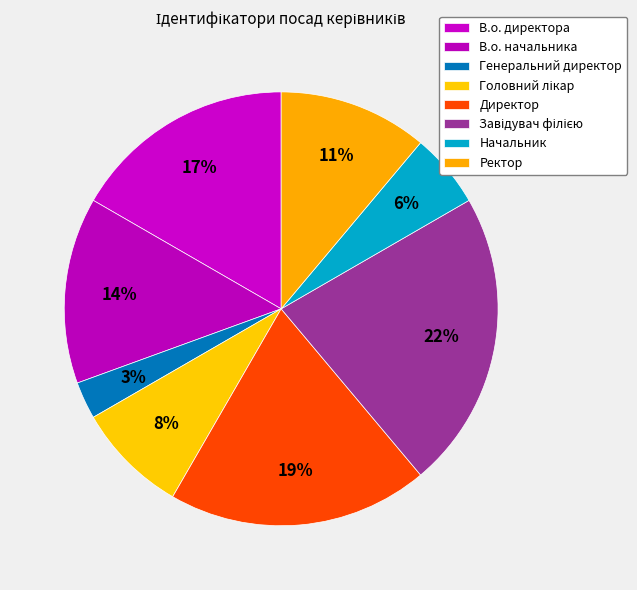

What is the total percentage of Генеральний директор and Директор?

22.2%